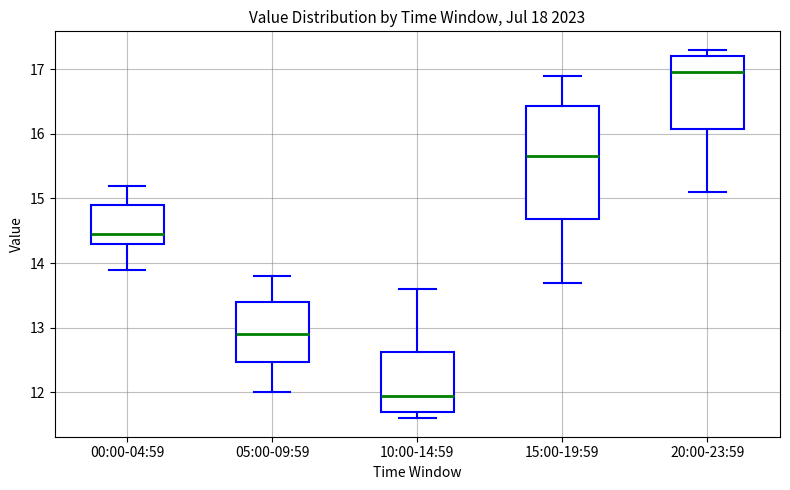

Where is the lower edge of the box for 15:00-19:59 on the y-axis? The values are not printed on the chart, so give them approximately, as read against the axis.

14.7